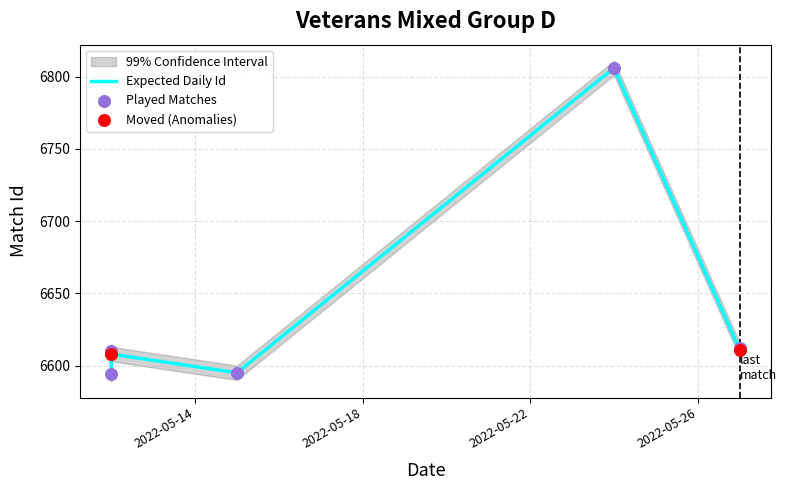

What is the change in value from 2022-05-12 to 2022-05-15?

-13